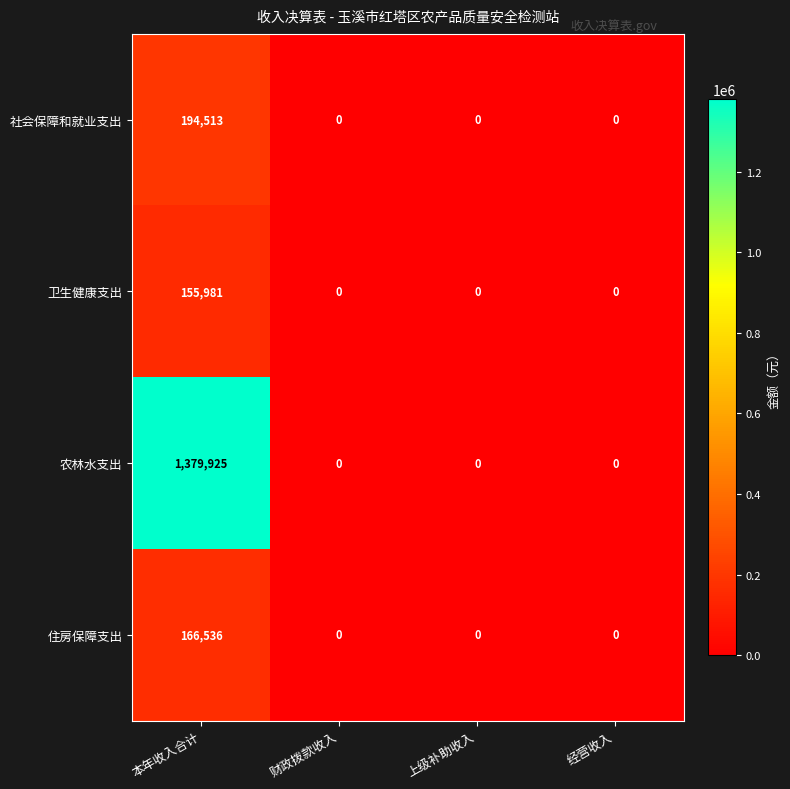

What is the greatest value displayed?

1379925